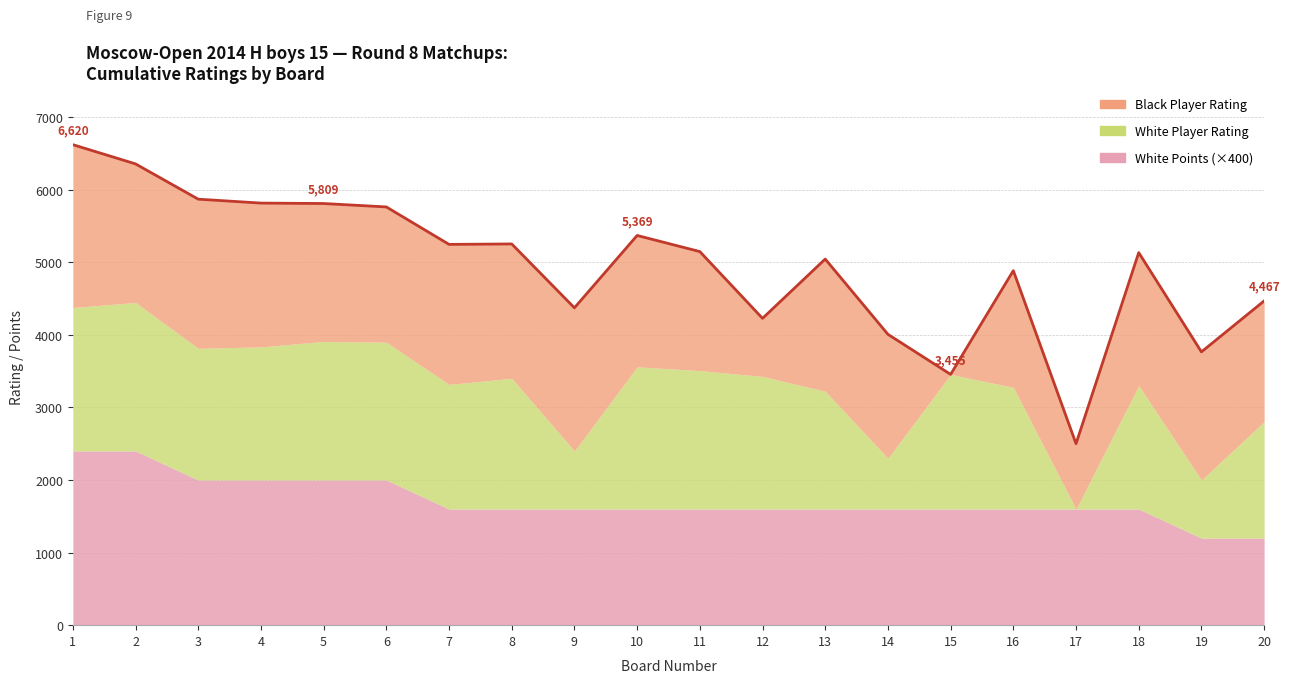

What is the difference between the White Player Rating values at 17 and 11?

1907